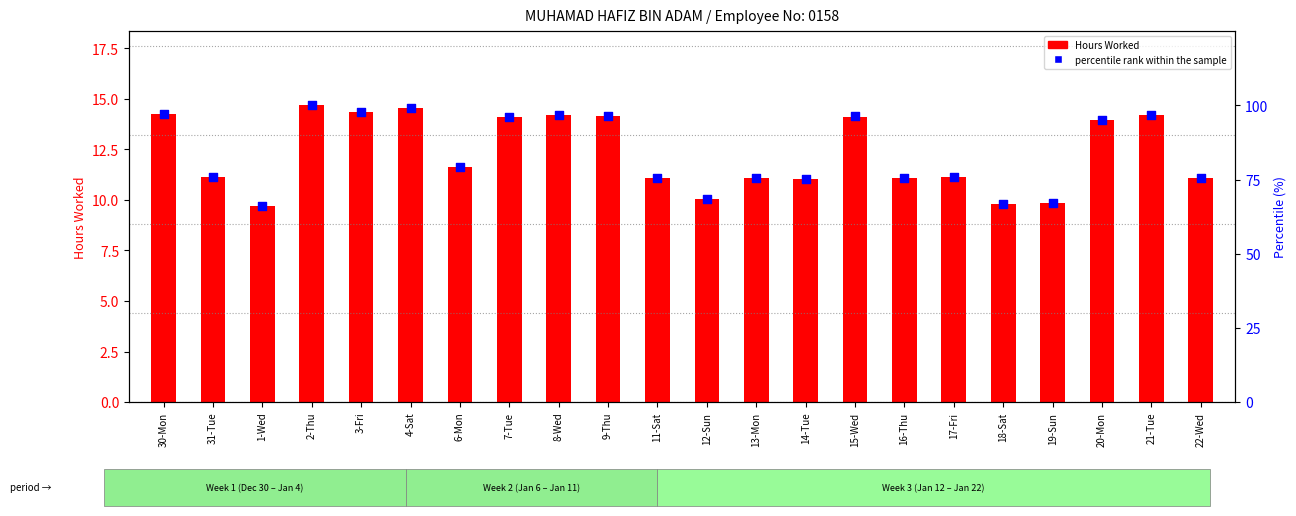

Which series reaches the maximum Y coordinate?

percentile rank within the sample